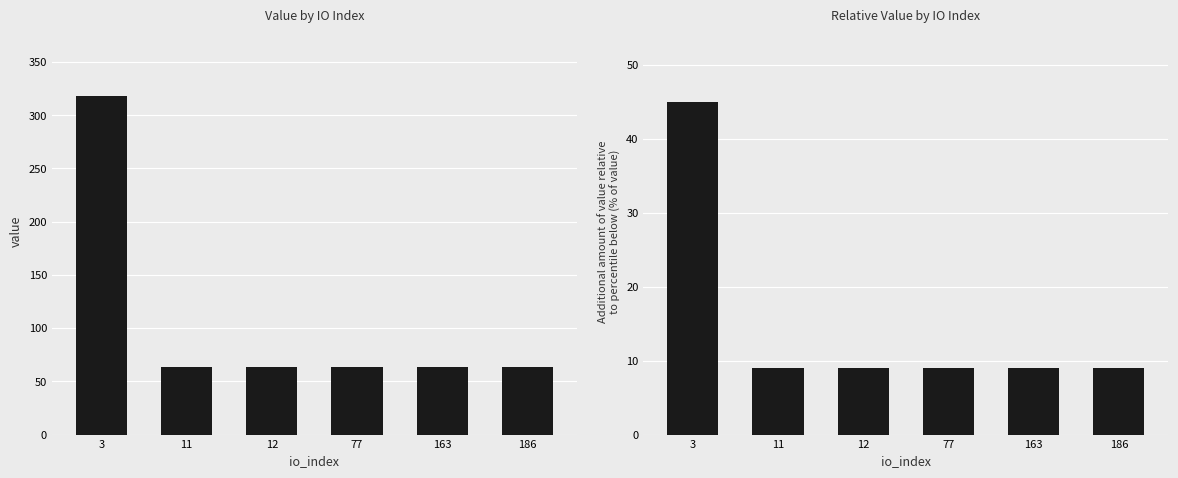

At which category is the sum across all series the highest?

3